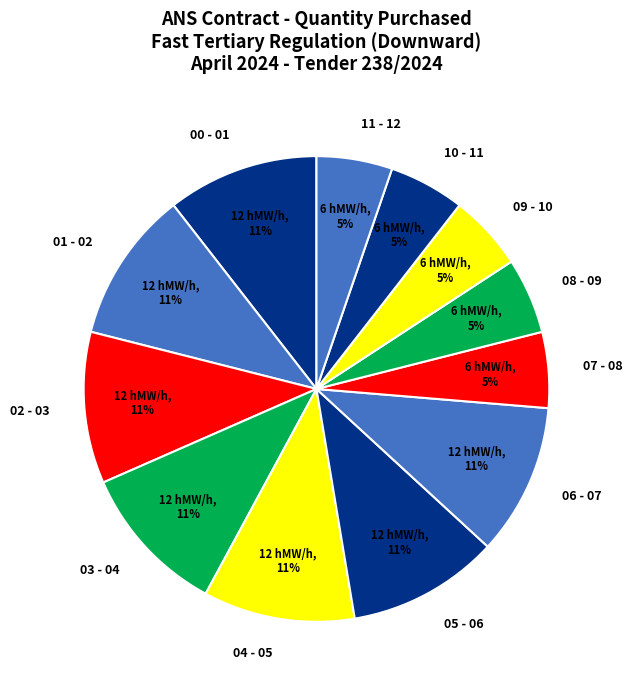

Between 09 - 10 and 02 - 03, which is larger?

02 - 03